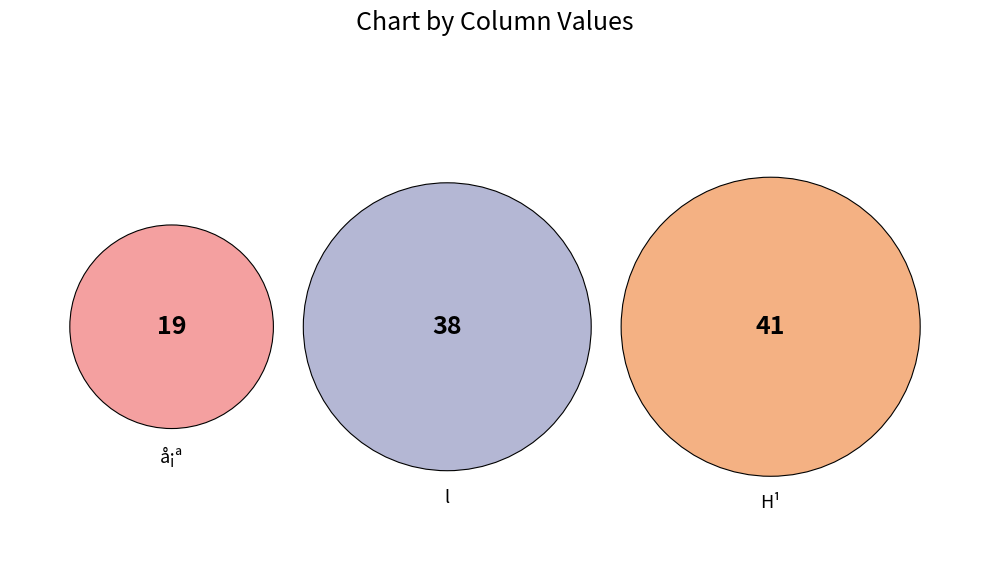

What percentage is the l slice, to the nearest percent?

39%